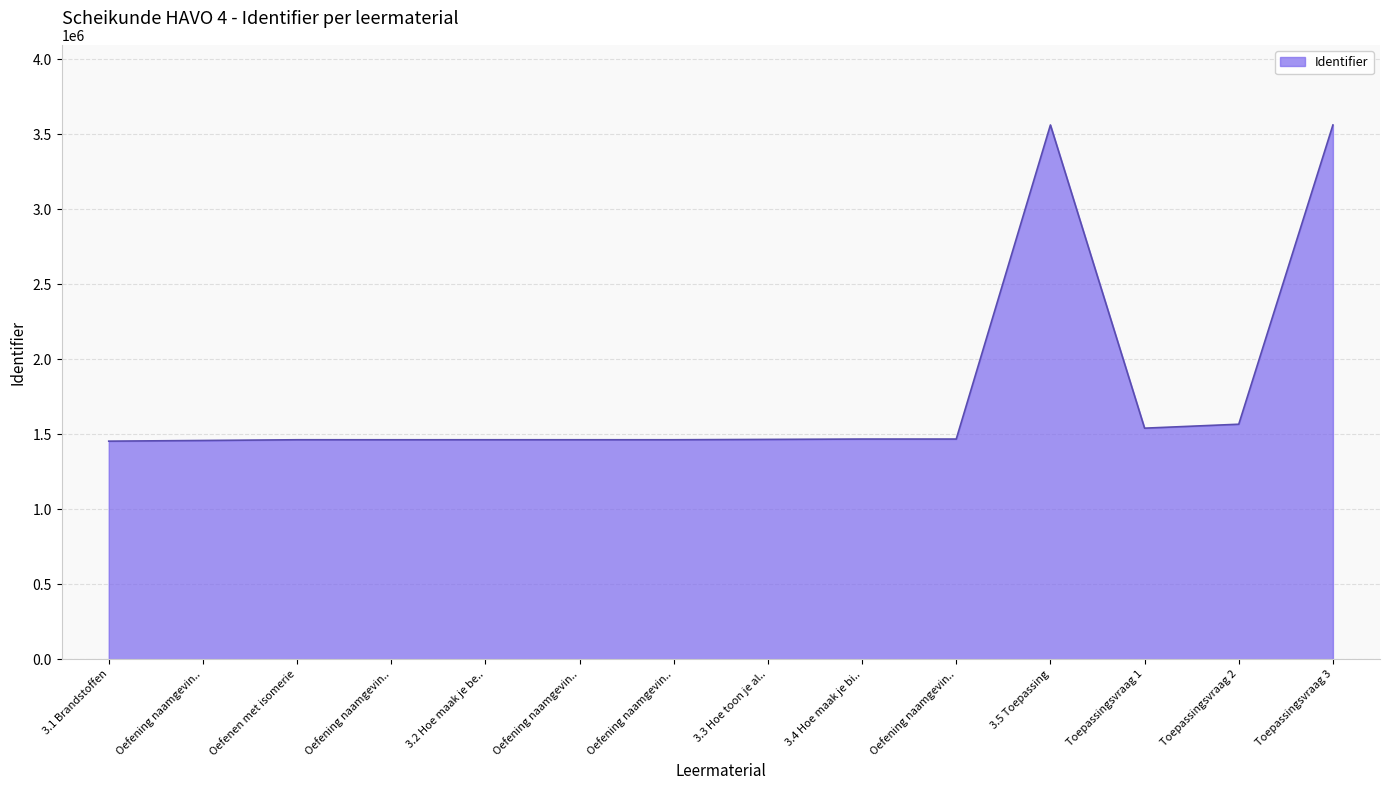

Where does the data first go above 1465836?

3.4 Hoe maak je bi..